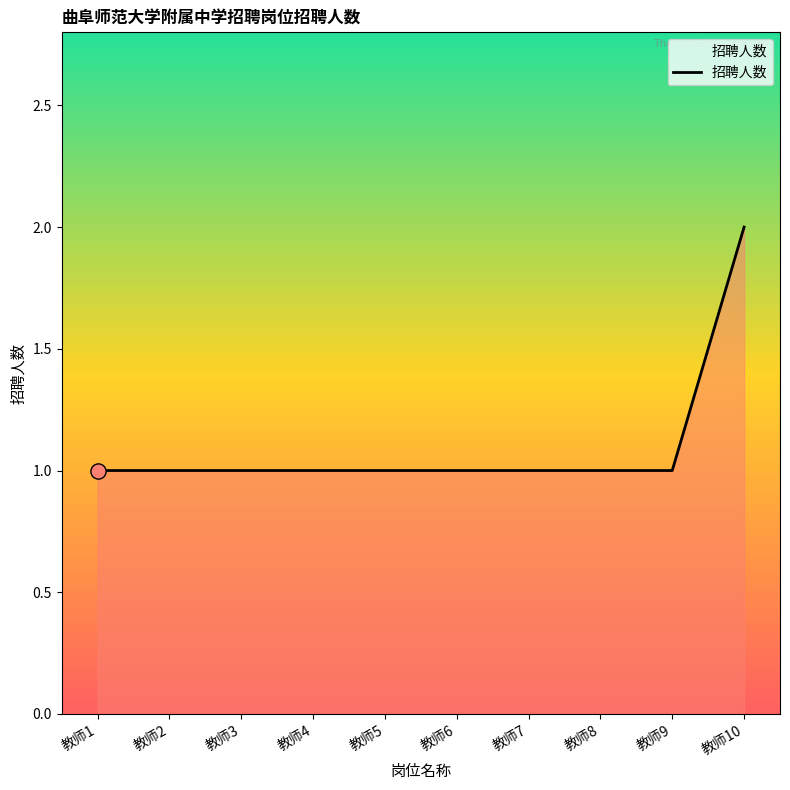

Approximately how many times larger is the value at 教师2 compared to 教师6?

1.0